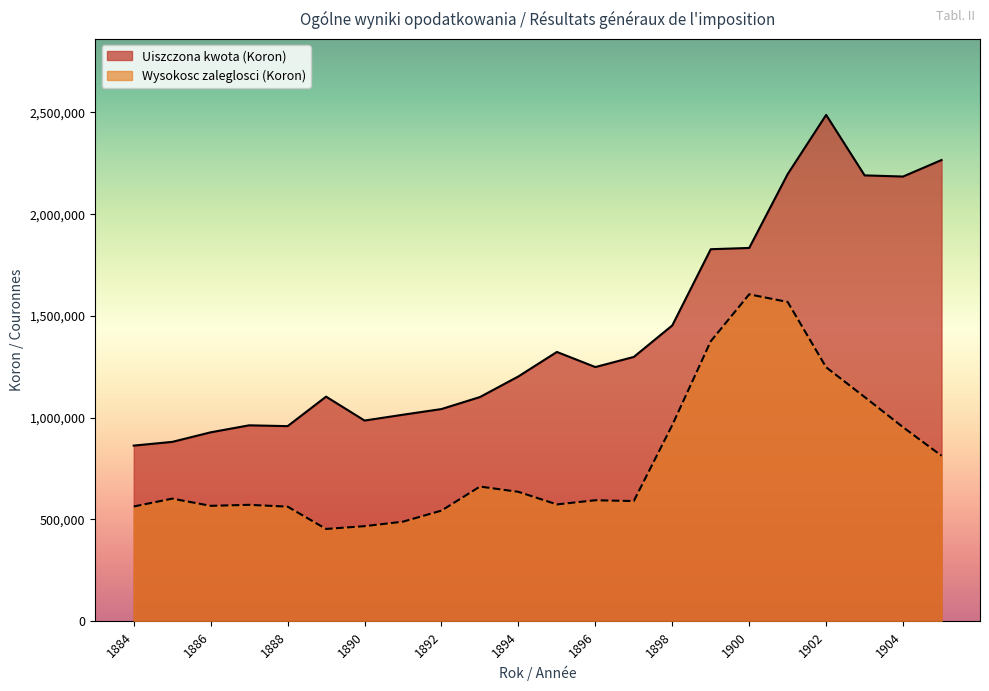

Reading left to right, what are all the values shown in this chart?

Uiszczona kwota (Koron): 862849	881046	928088	962450	958399	1103354	985899	1014526	1042417	1101353	1202743	1322935	1248723	1298520	1453305	1827752	1833958	2196778	2487620	2190524	2184820	2266002
Wysokosc zaleglosci (Koron): 563631	602273	566853	571752	562870	453288	466971	489100	543474	661574	635652	573884	594323	590328	963752	1375454	1606083	1568608	1247560	1101599	953052	812932